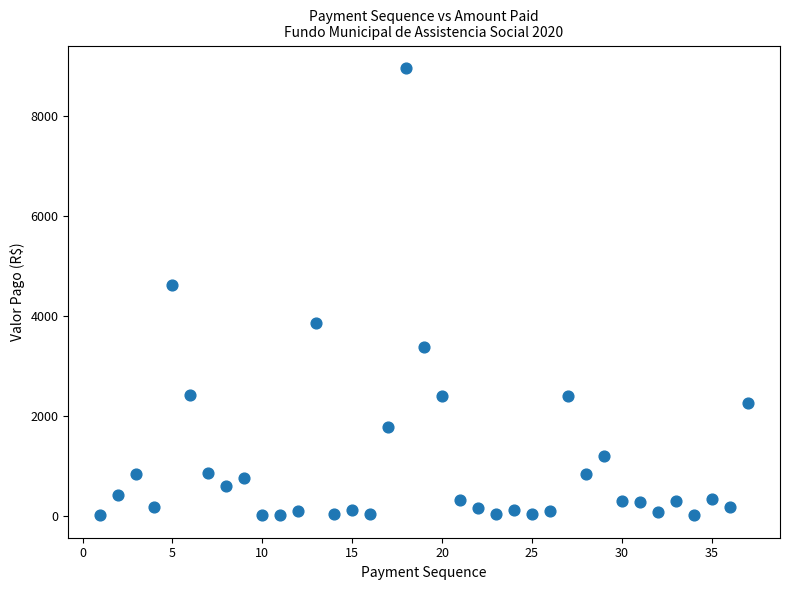

What is the range of Y values (max minus min)?

8950.9